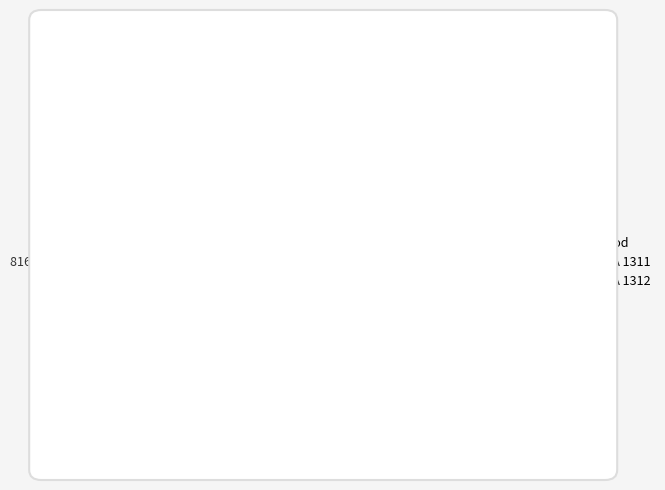

What is the ratio of the value at EPA 1312 to the value at EPA 1311?

1.0